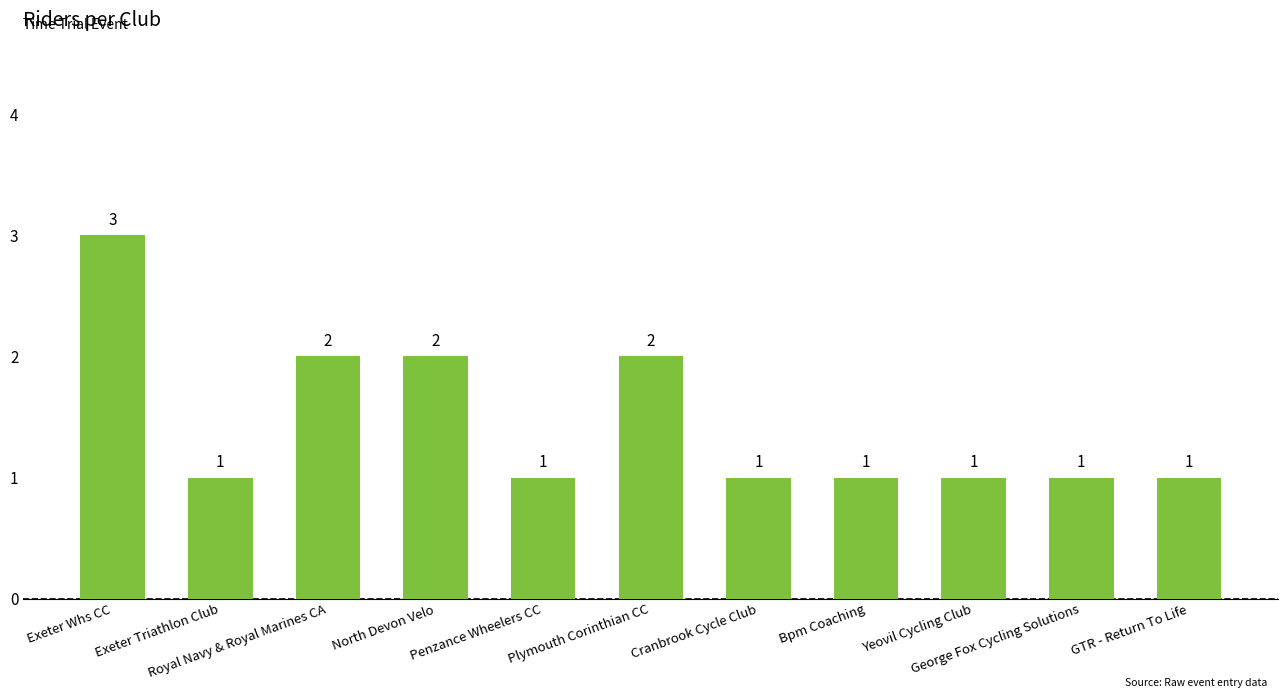

What is the approximate value at Exeter Whs CC?

3